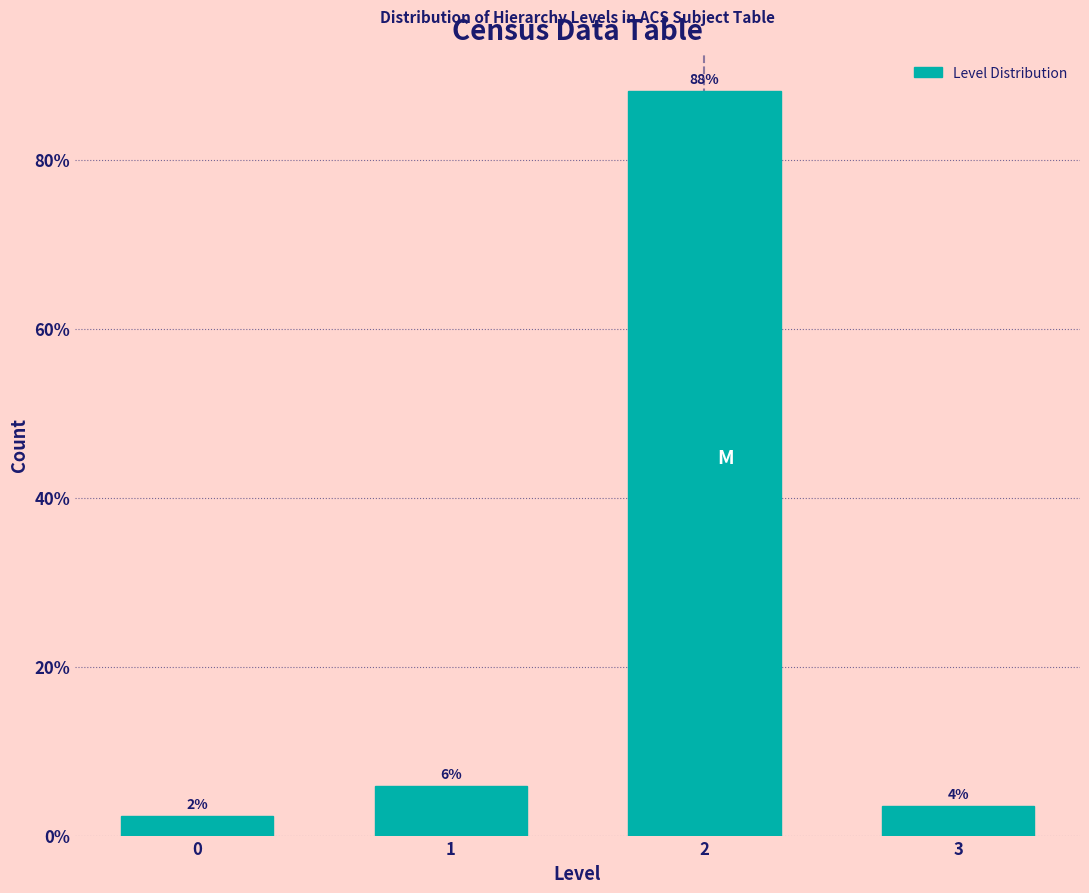

How many bars are there in total?

4